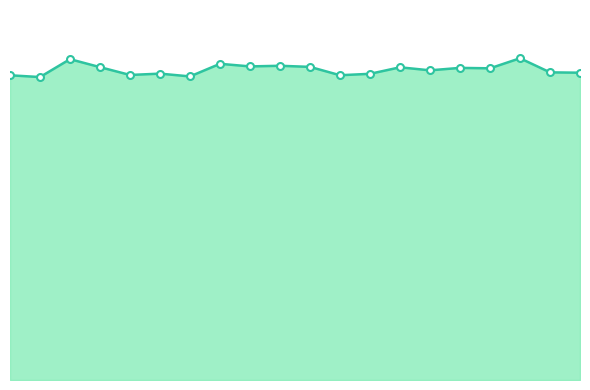

What is the greatest value displayed?

276.6